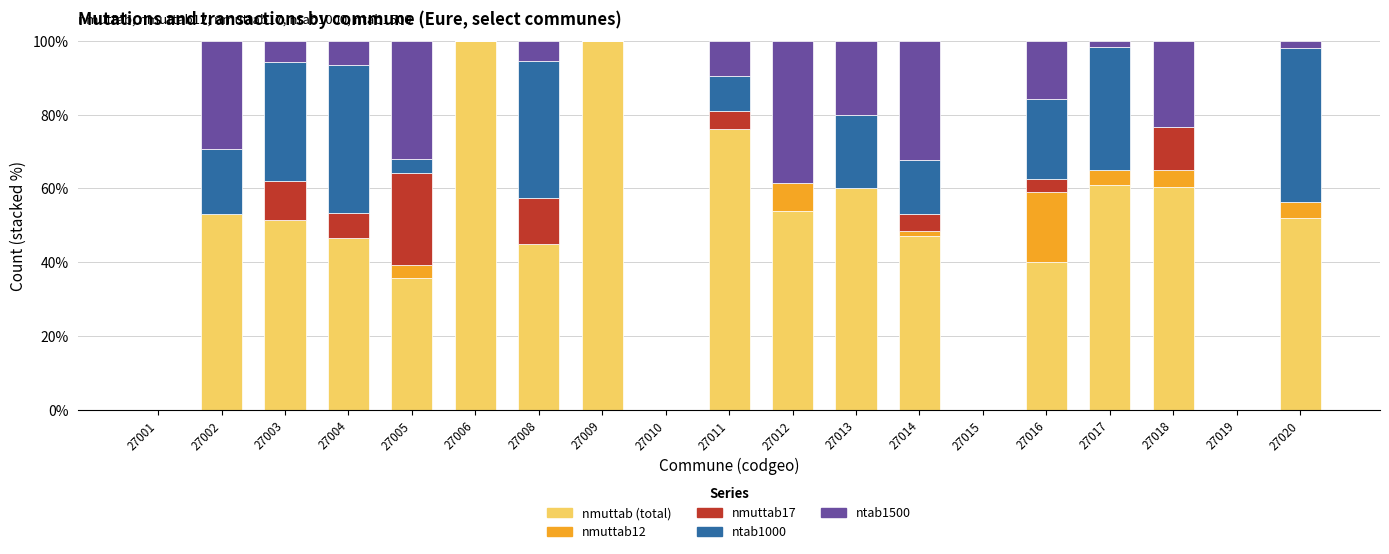

What is the total value across all series at 27020?

100.0